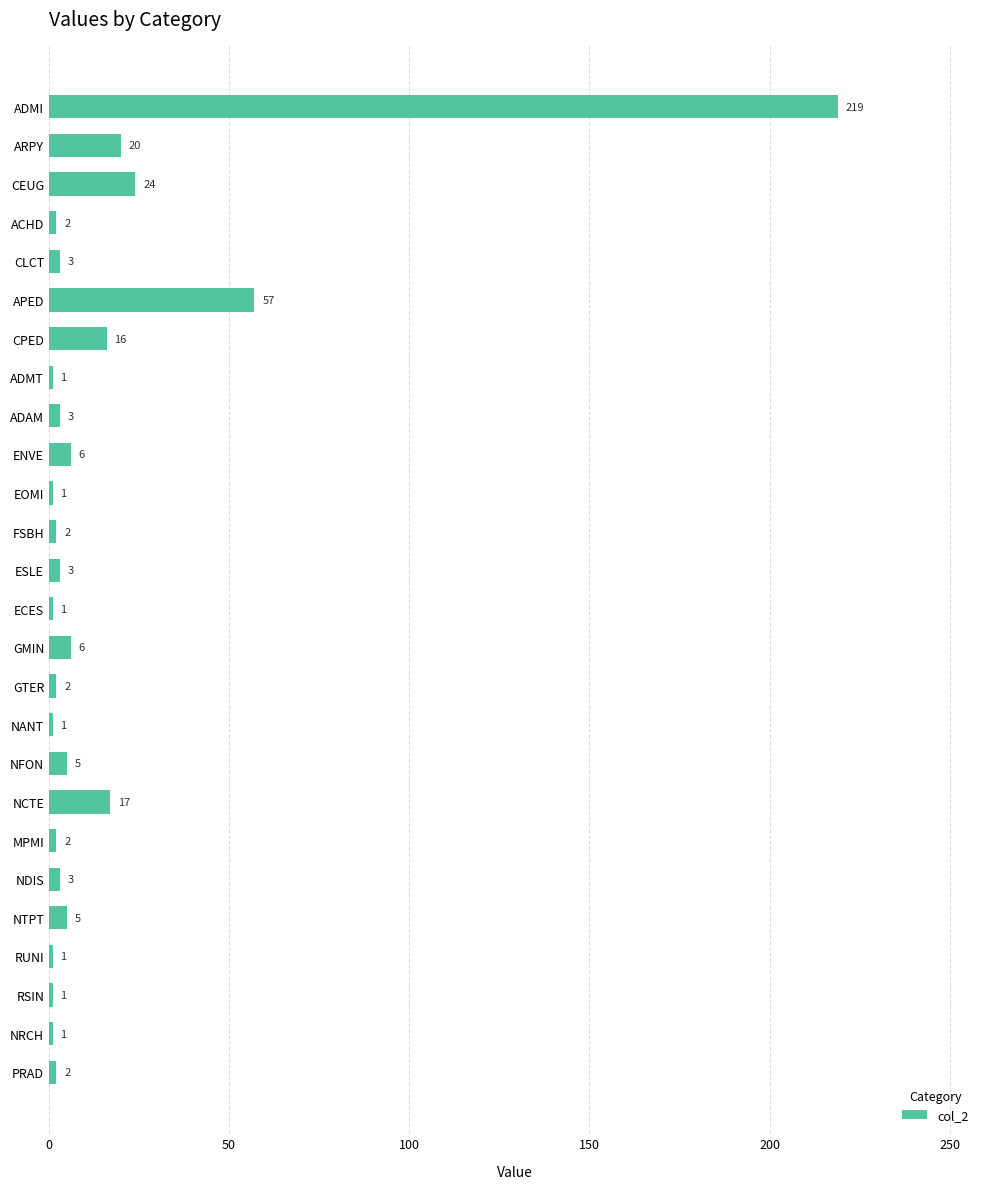

Reading top to bottom, list all the values displayed in this chart.

ADMI=219	ARPY=20	CEUG=24	ACHD=2	CLCT=3	APED=57	CPED=16	ADMT=1	ADAM=3	ENVE=6	EOMI=1	FSBH=2	ESLE=3	ECES=1	GMIN=6	GTER=2	NANT=1	NFON=5	NCTE=17	MPMI=2	NDIS=3	NTPT=5	RUNI=1	RSIN=1	NRCH=1	PRAD=2